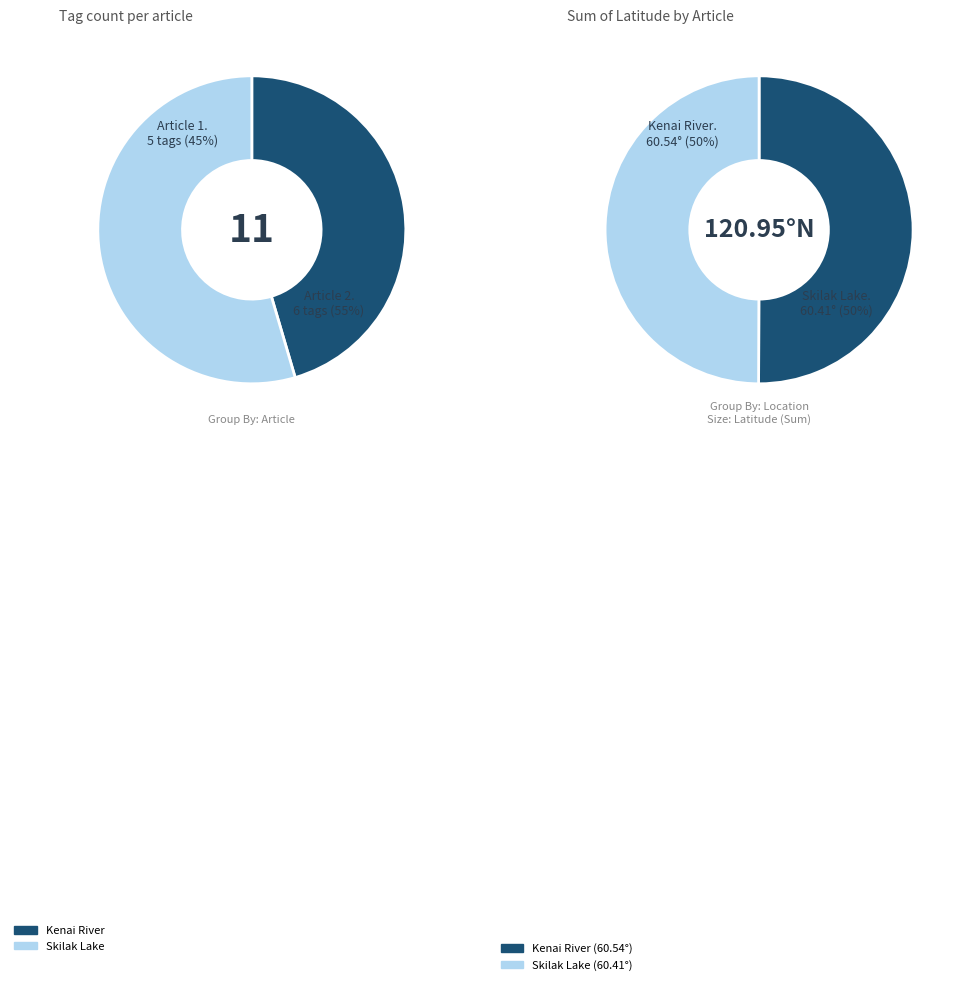

To the nearest percent, what portion does 1A71734E (Kenai River) represent?

50%